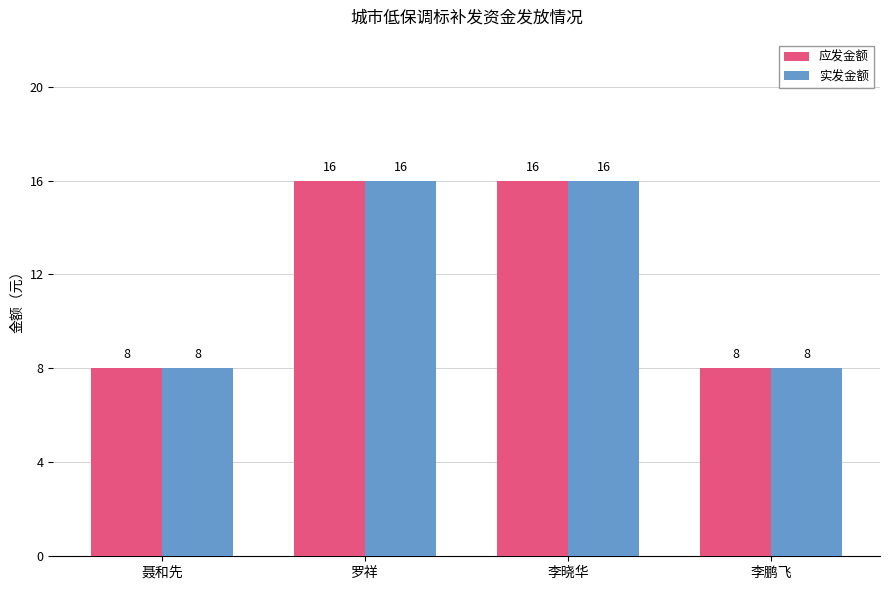

Is the value of 实发金额 at 罗祥 greater than the value of 应发金额 at 李鹏飞?

Yes